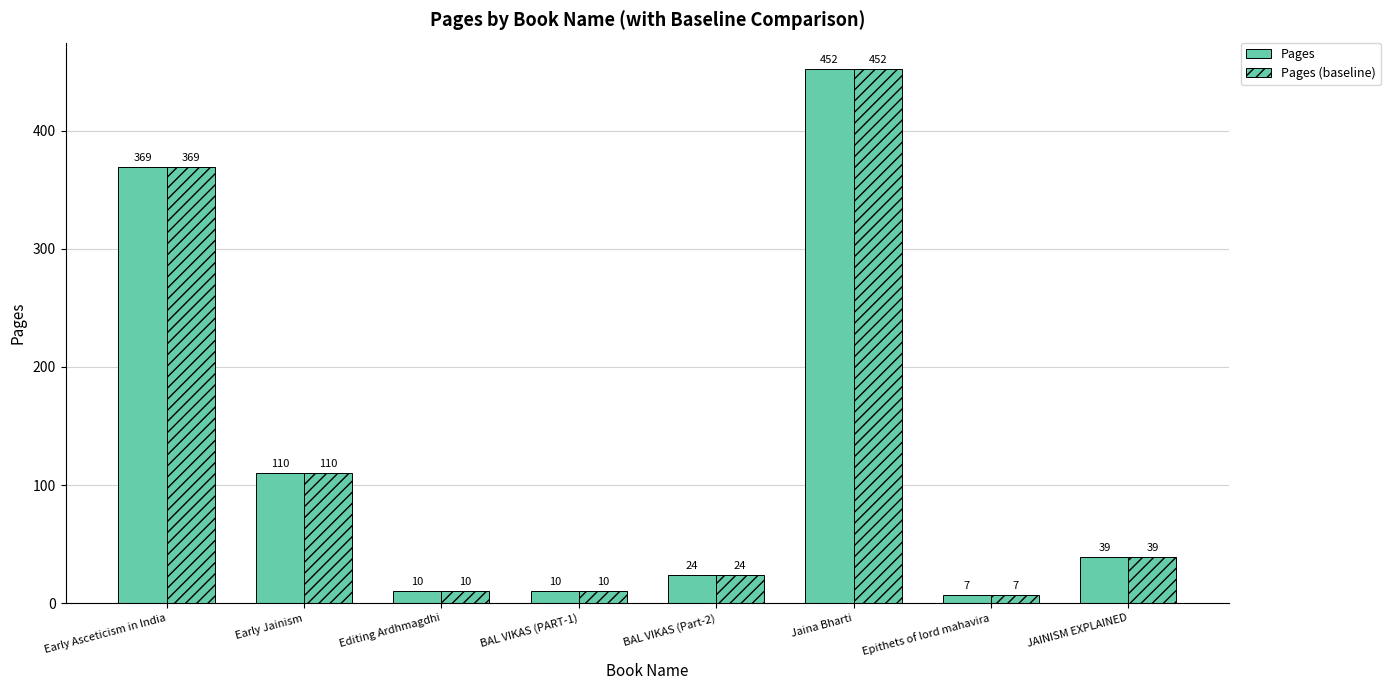

What is the label of the 6th bar from the right?

Editing Ardhmagdhi